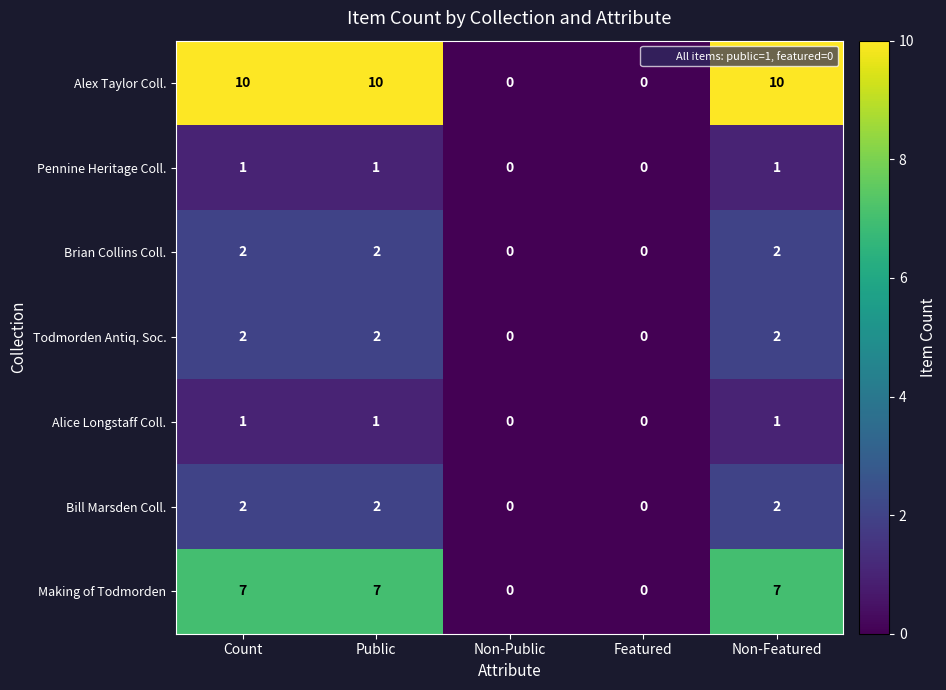

What is the greatest value displayed?

10